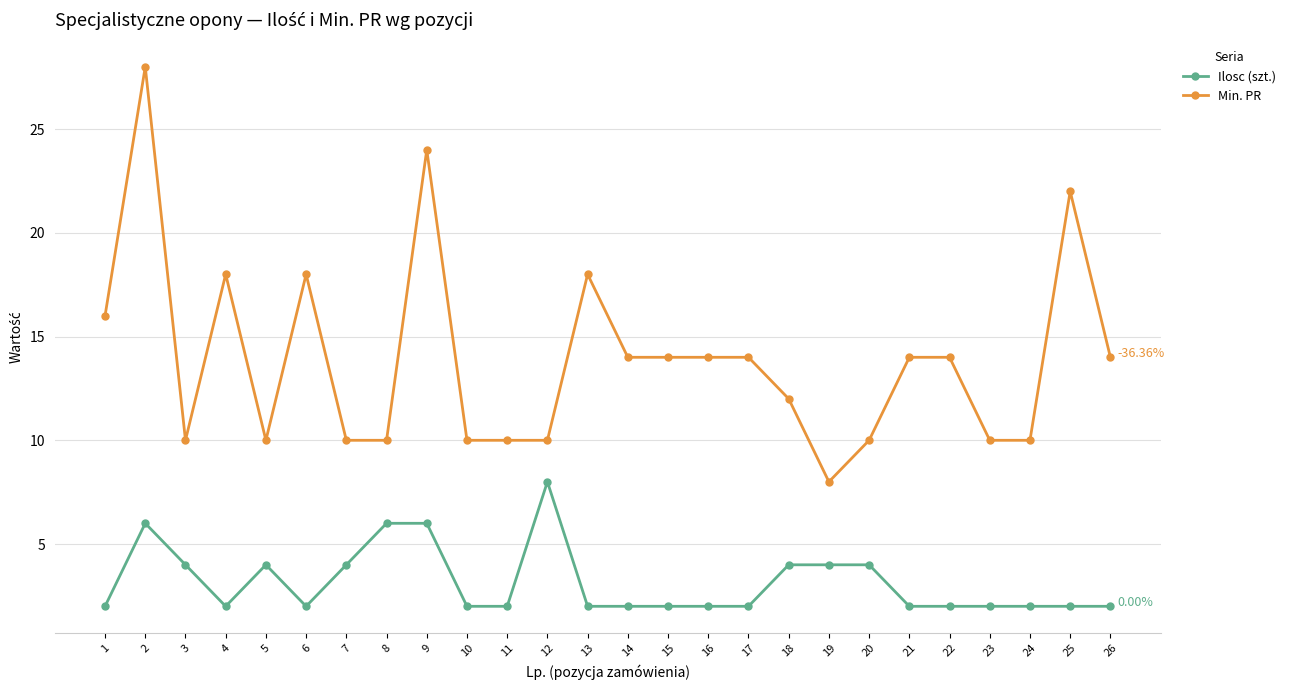

Count the Ilosc (szt.) values in the range 2 to 4.

22